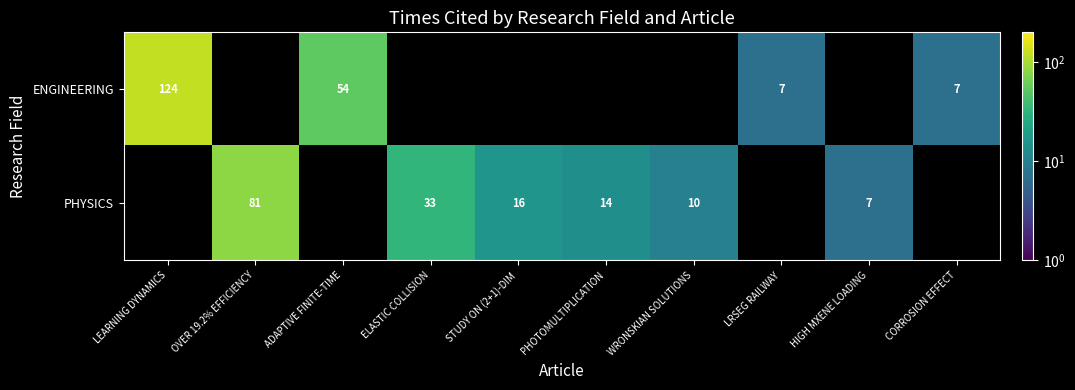

Is it true that PHYSICS equals 22 at PHOTOMULTIPLICATION?

False